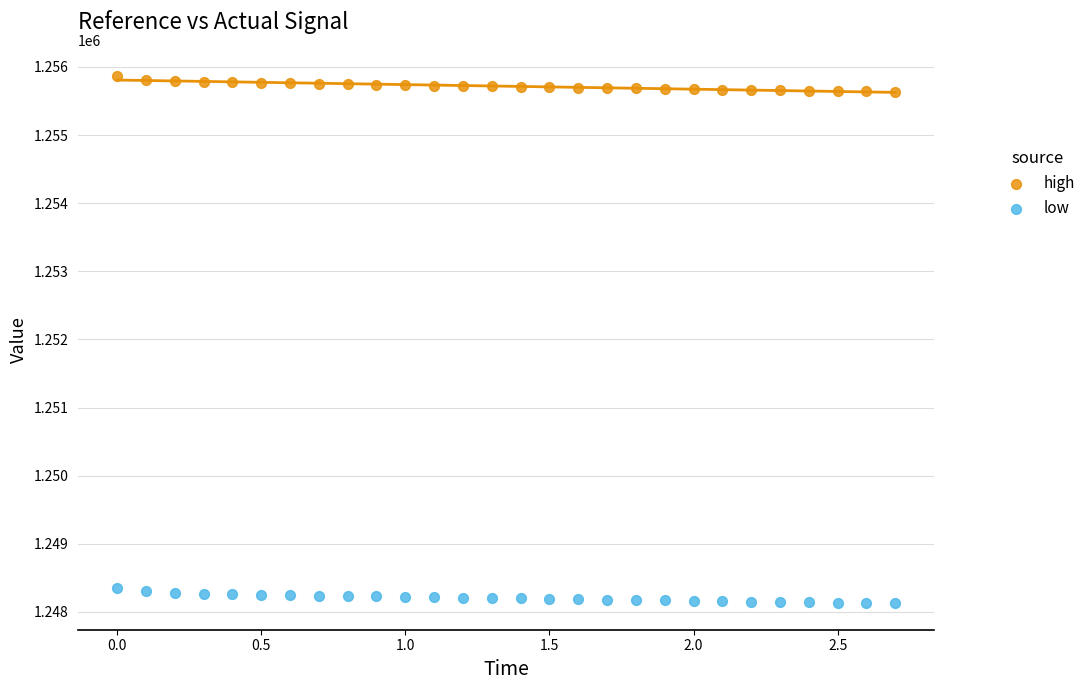

Across all data points, what is the range of X values (max minus min)?

2.7